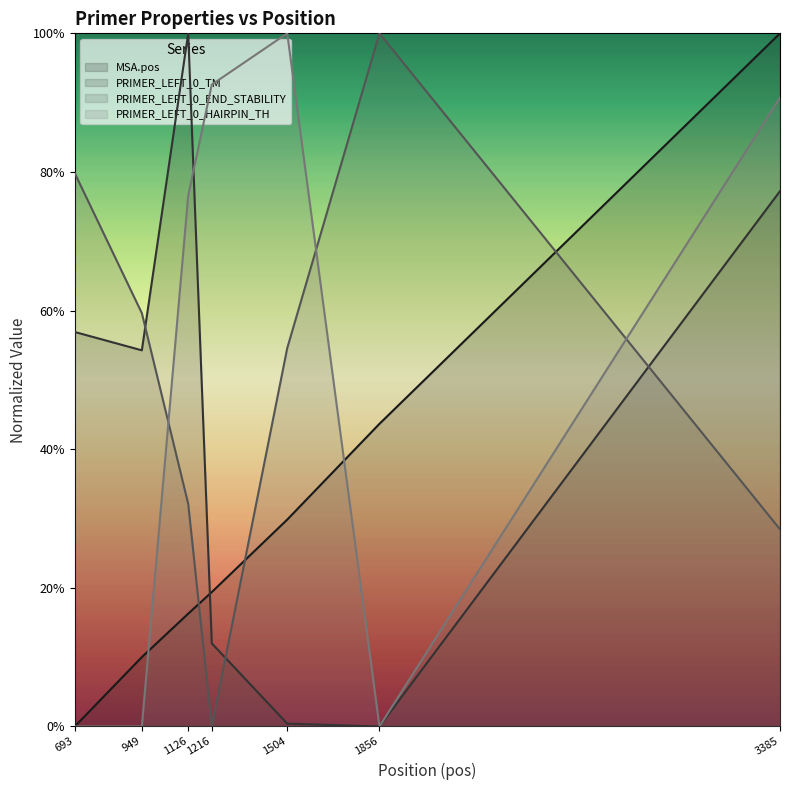

How many lines are shown in the chart?

4